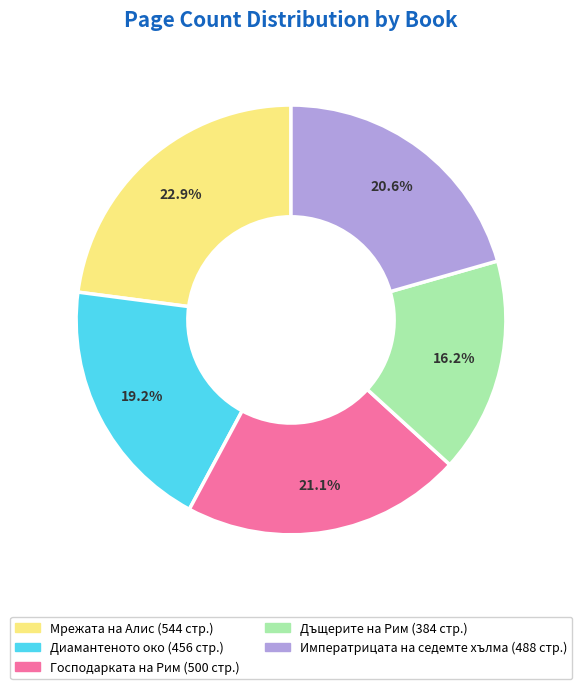

Is there any slice that represents more than half of the pie?

No